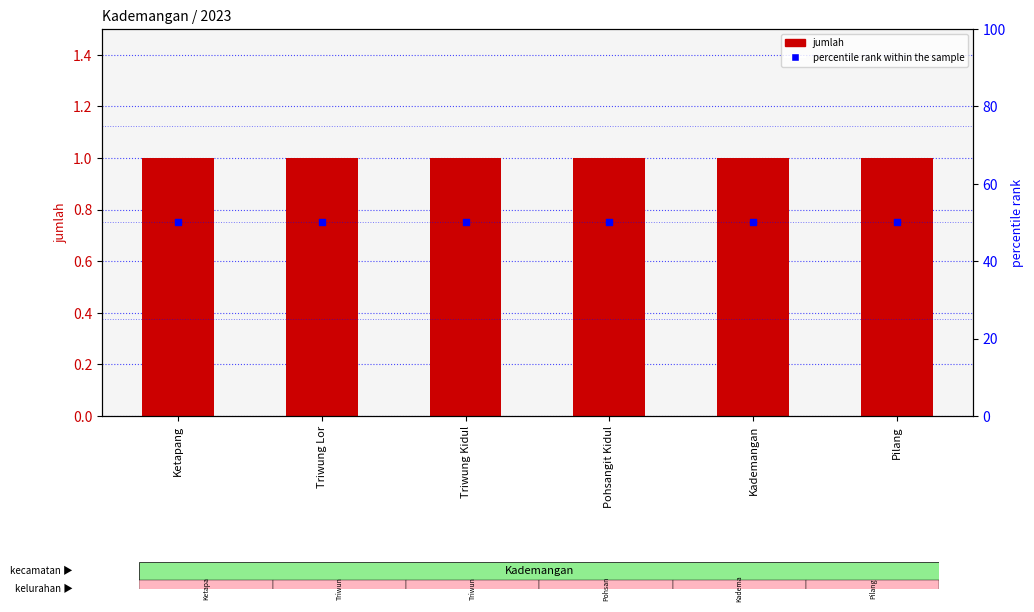

Which series contains the lowest Y value?

jumlah